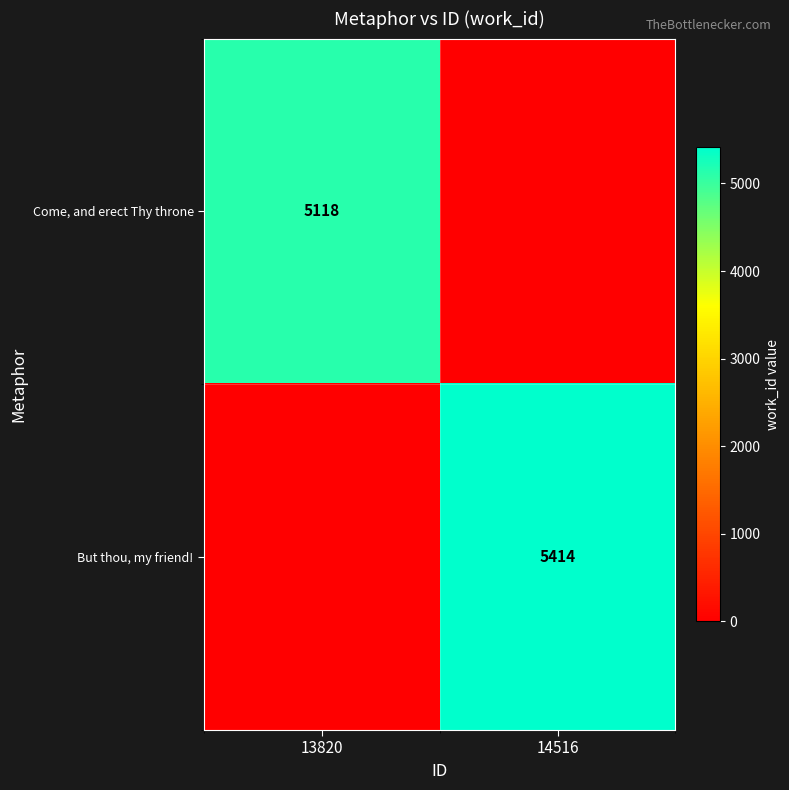

Is the value of But thou, my friend! at 14516 greater than the value of Come, and erect Thy throne at 13820?

Yes